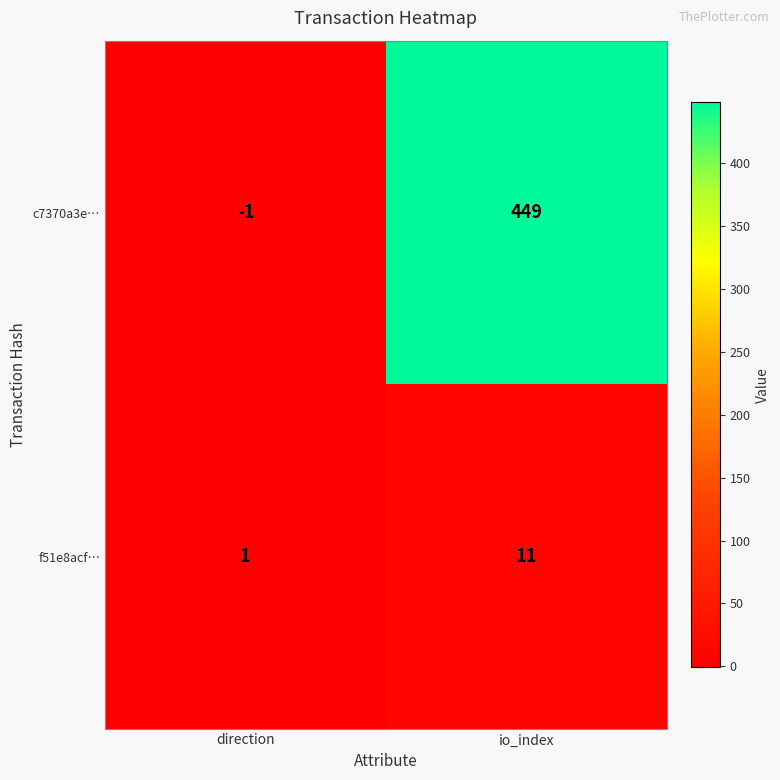

True or false: c7370a3e… has a value of -2 at direction.

False